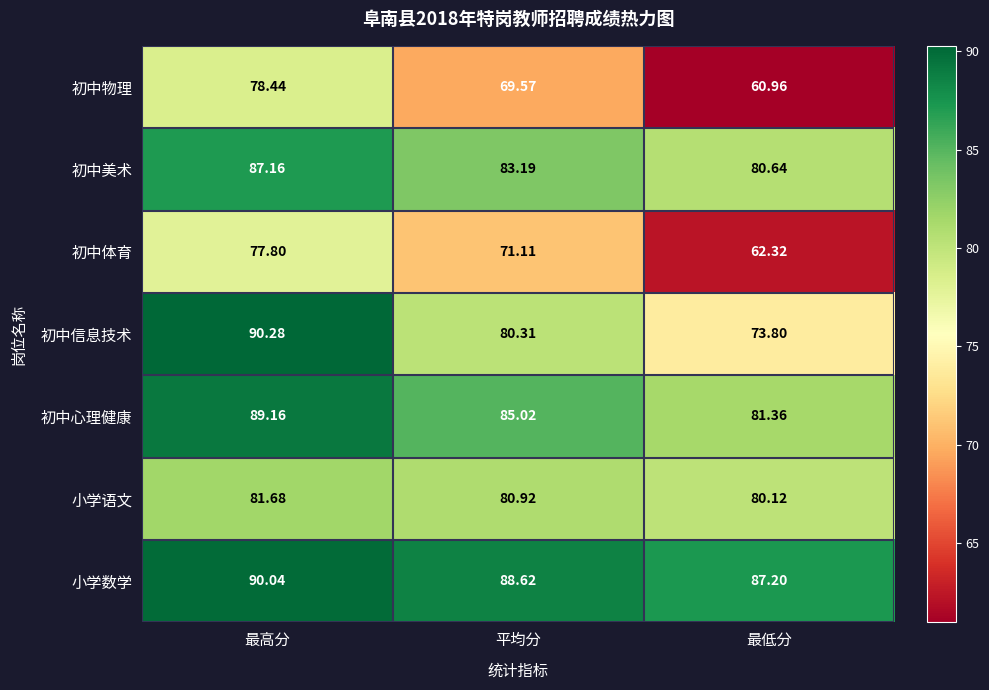

Which series has the largest total across all categories?

小学数学